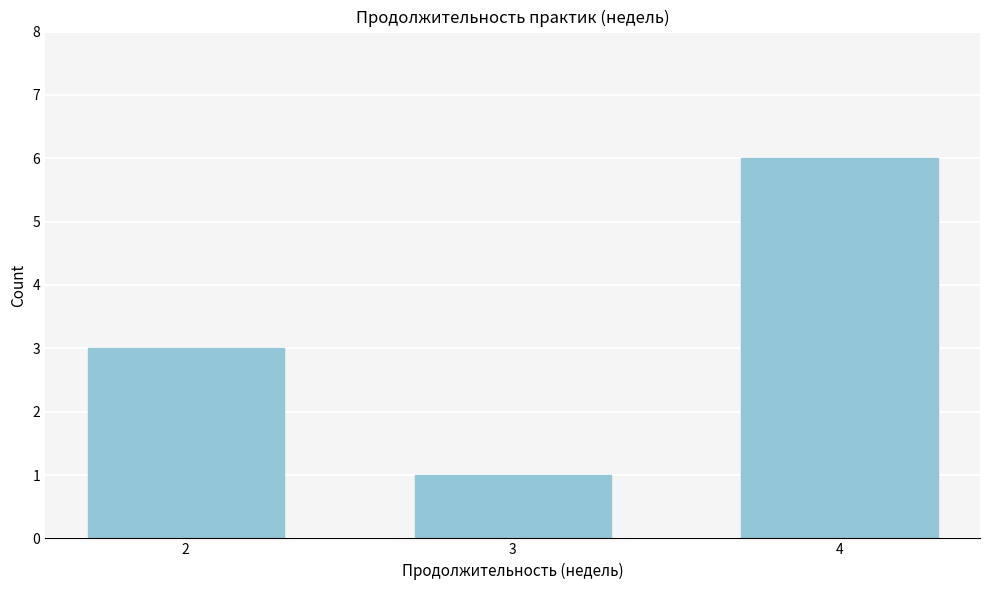

Reading left to right, list all the values displayed in this chart.

3	1	6